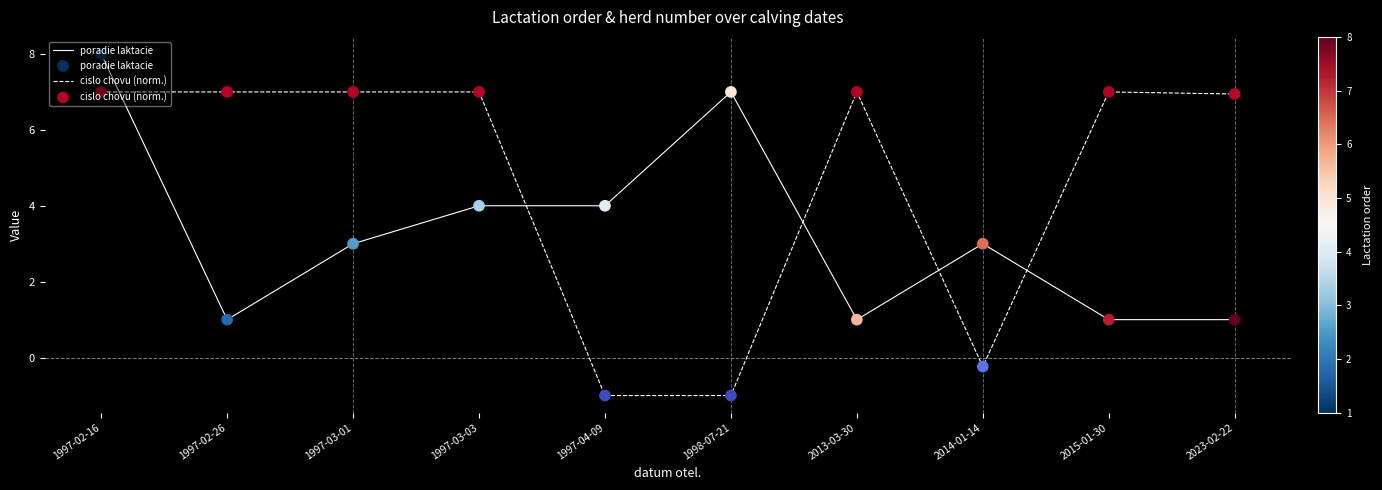

Which series has the widest spread of values?

cislo chovu (norm.)